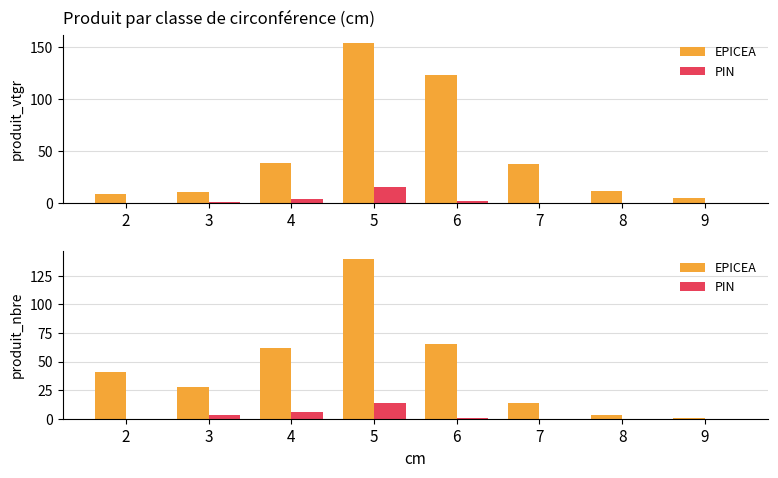

At which category is the sum across all series the highest?

5